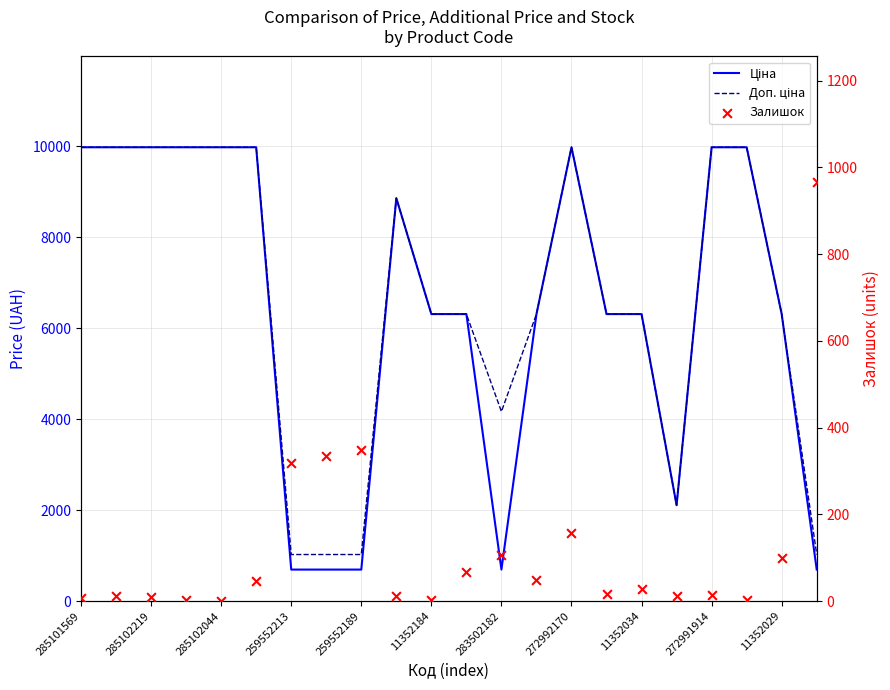

Which series has the largest Y range (max minus min)?

Ціна